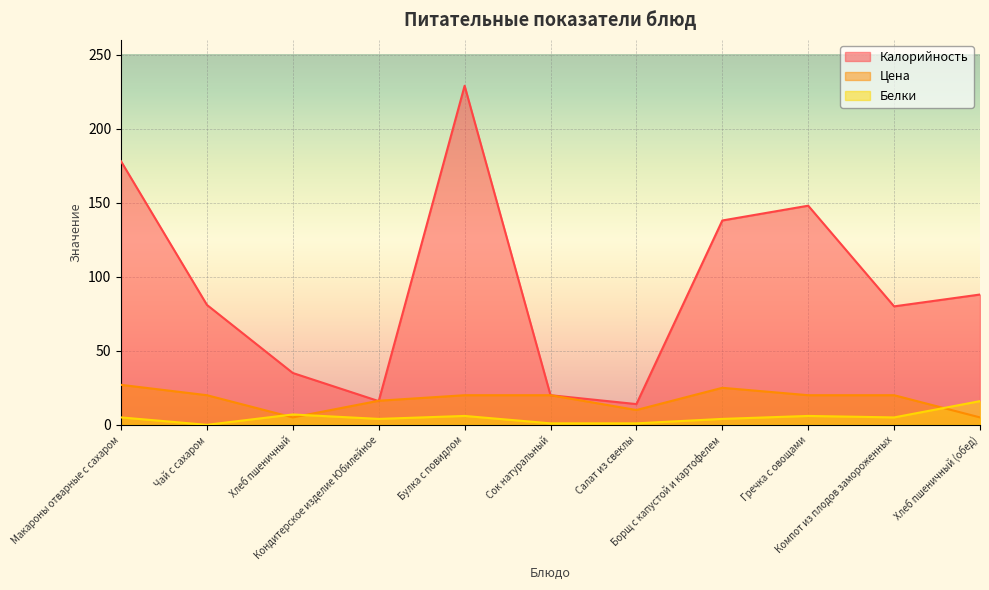

Which series has the largest range (max minus min)?

Калорийность